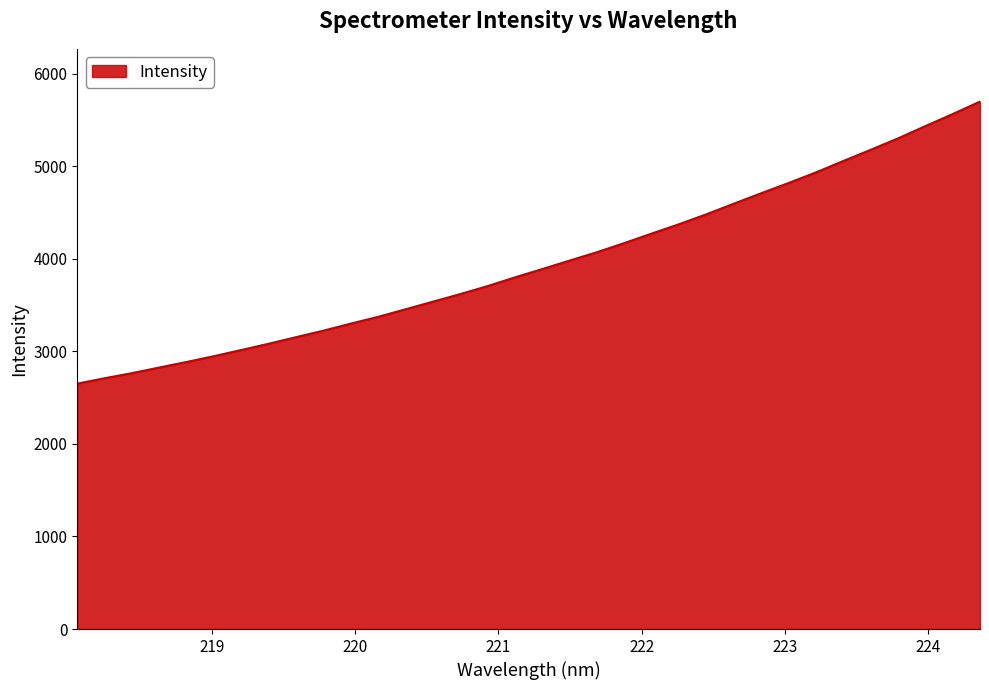

What is the greatest value displayed?

5698.6